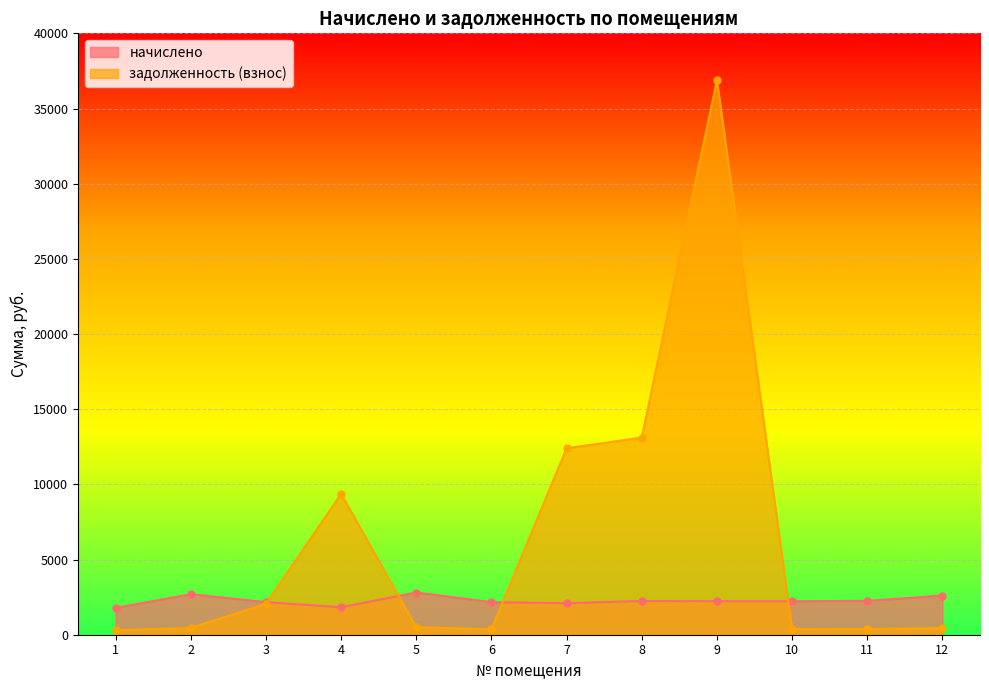

Which series ends up on top after the final intersection of начислено and задолженность (взнос)?

начислено